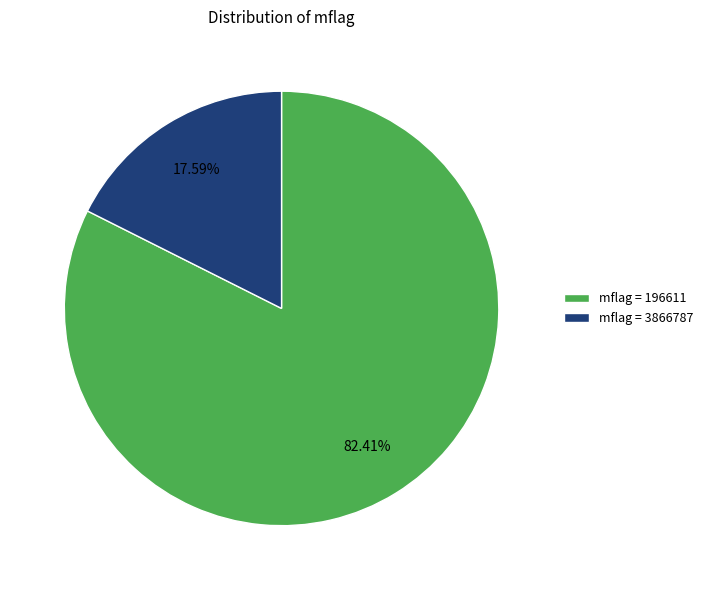

What is the largest slice in the pie chart?

mflag = 196611